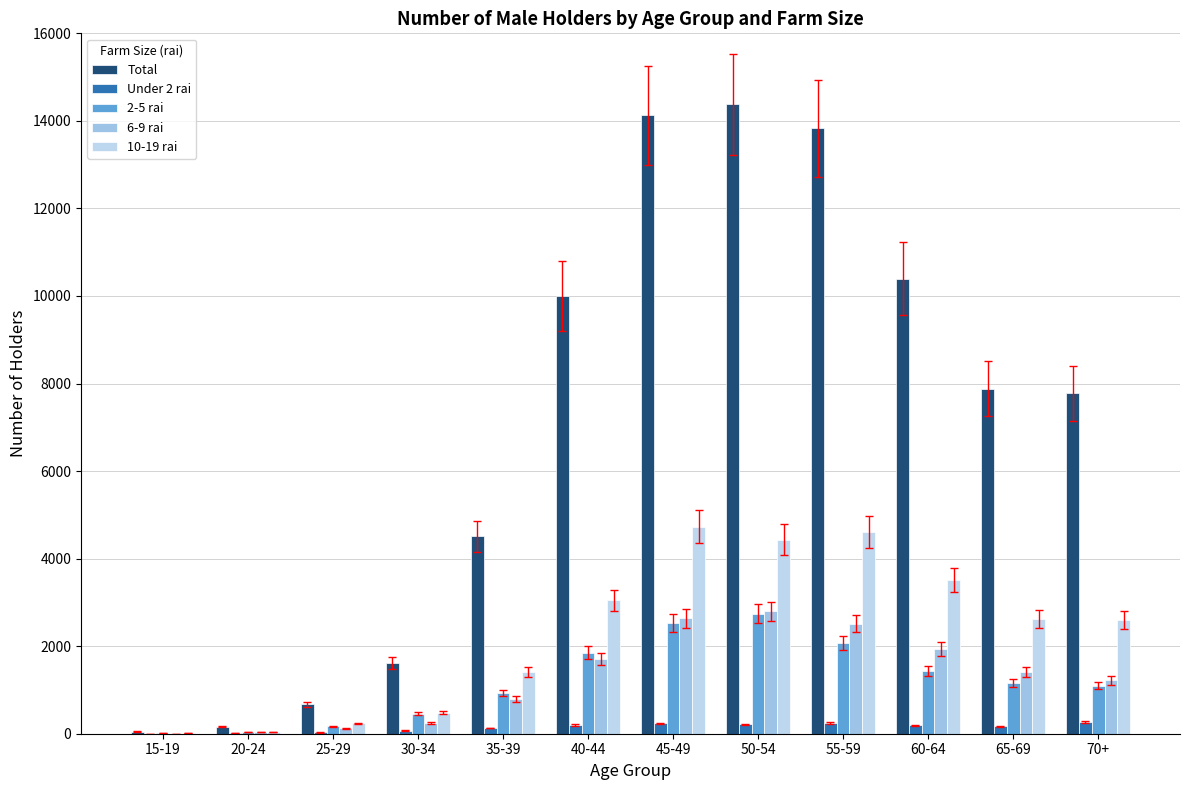

Which label corresponds to the smallest value in the chart?

15-19